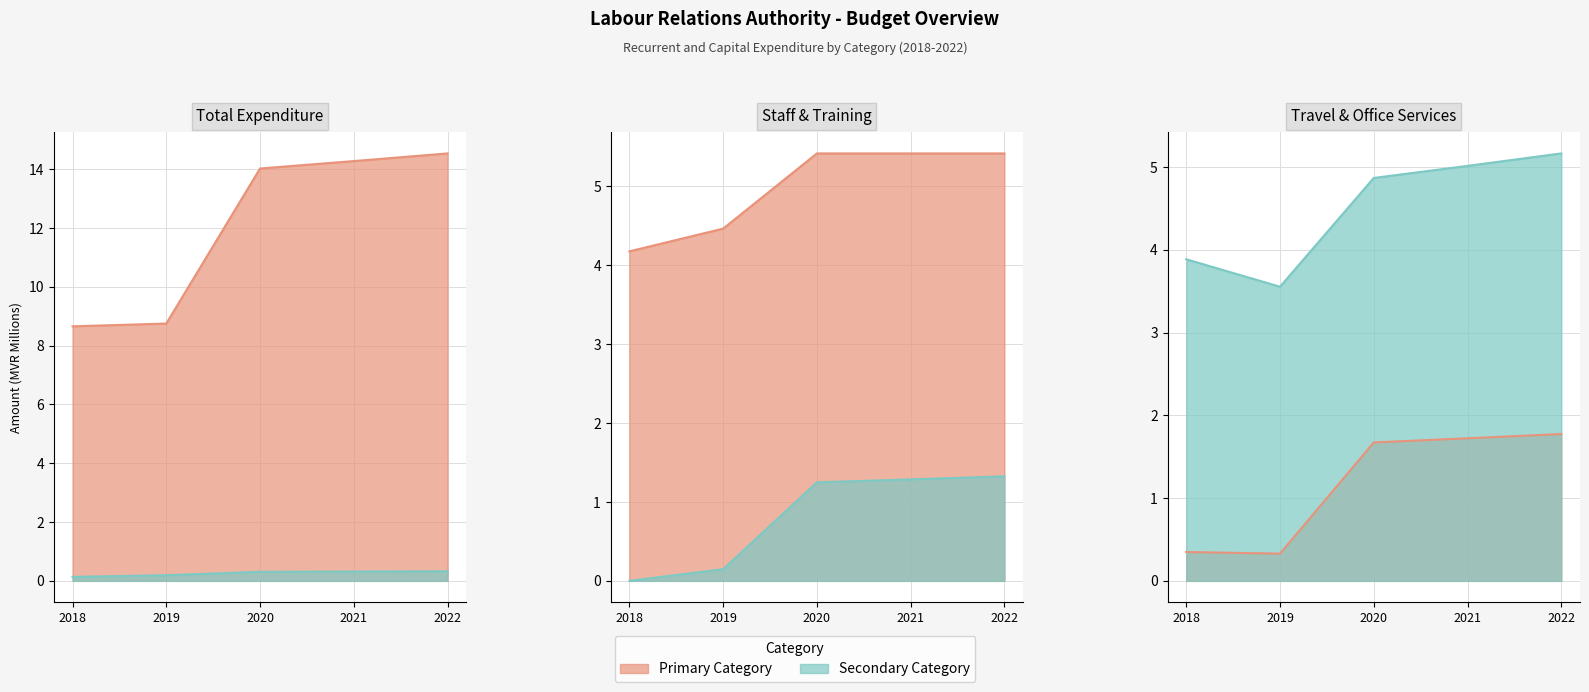

Which label corresponds to the smallest value in the chart?

2018